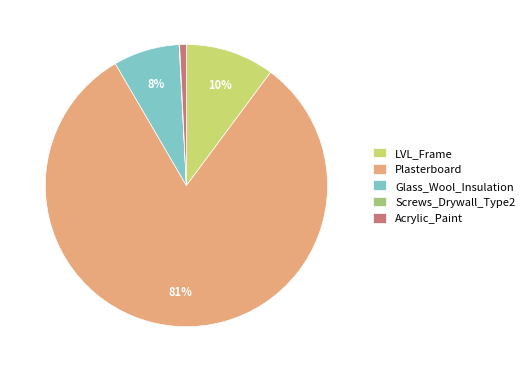

Does any single category account for the majority?

Yes